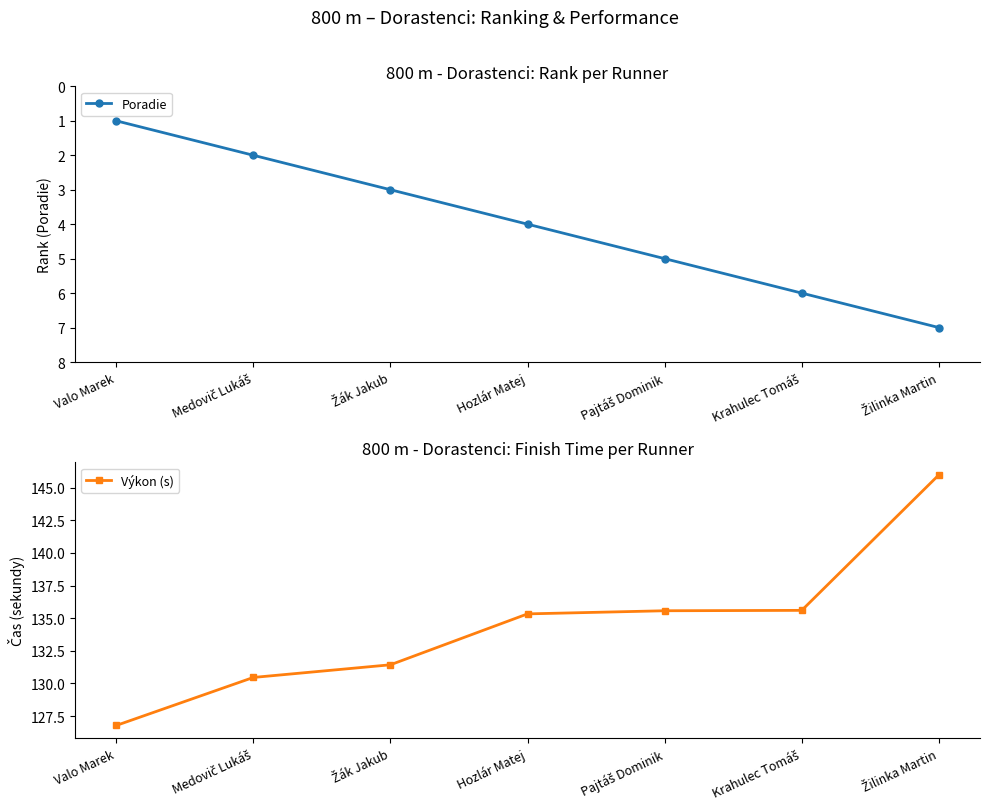

At which label is Poradie closest to 4?

Hozlár Matej